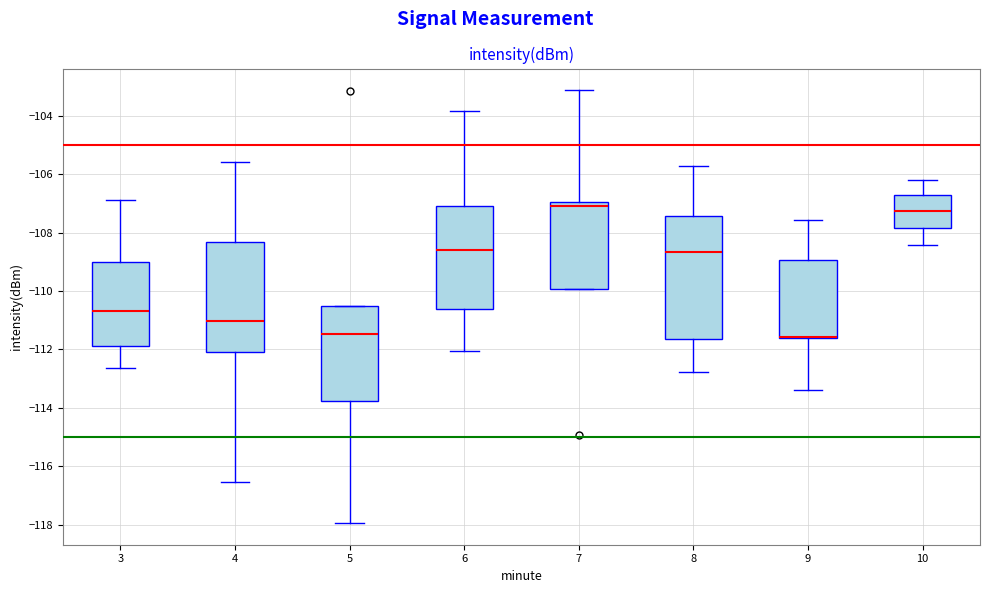

Reading left to right, transcribe this box plot: for each box, give where its median line is, the range the box spans, and where its two whiskers end, as read against the y-axis. The values are not printed on the chart, so give them approximately, as read against the axis.

3: median -110.6, box -111.8 to -109.0, whiskers -112.6 to -106.8
4: median -111.0, box -112.2 to -108.4, whiskers -116.6 to -105.6
5: median -111.4, box -113.8 to -110.6, whiskers -118.0 to -110.6
6: median -108.6, box -110.6 to -107.0, whiskers -112.0 to -103.8
7: median -107.0 (just below the box's upper edge), box -110.0 to -107.0, whiskers -110.0 to -103.2
8: median -108.6, box -111.6 to -107.4, whiskers -112.8 to -105.8
9: median -111.6 (drawn on the box's lower edge), box -111.6 to -109.0, whiskers -113.4 to -107.6
10: median -107.2, box -107.8 to -106.8, whiskers -108.4 to -106.2